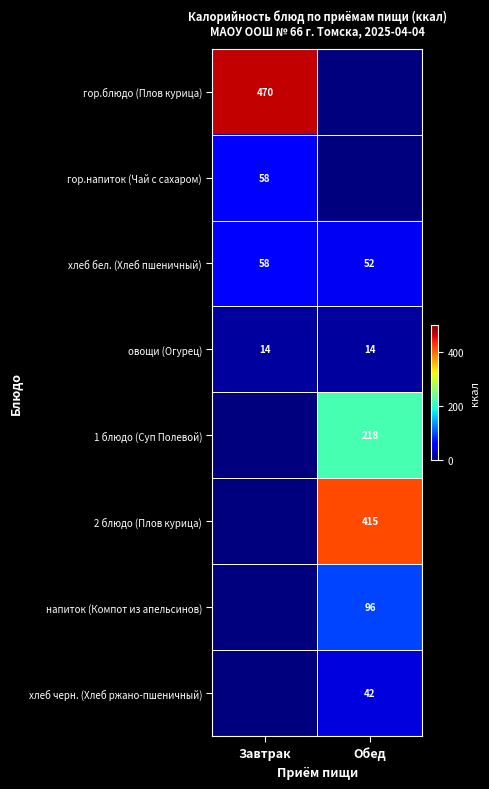

What is the maximum value for хлеб бел. (Хлеб пшеничный)?

58